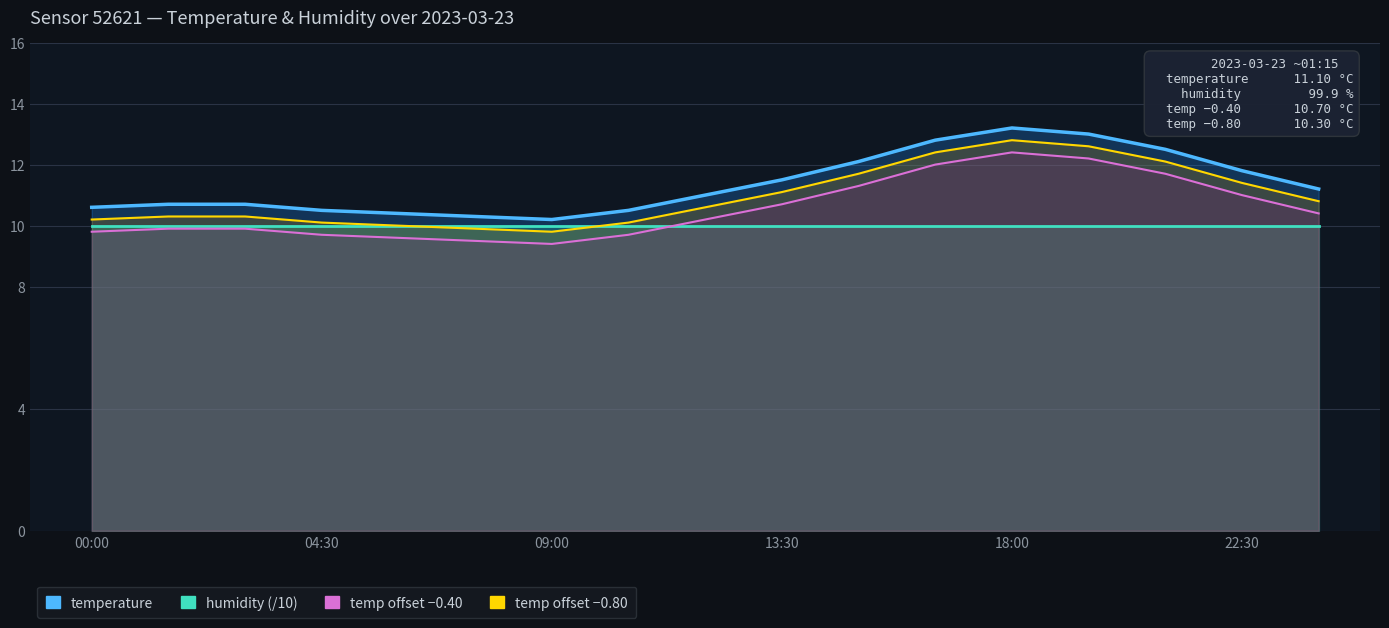

Where is the first local maximum for temp offset −0.40?

18:00